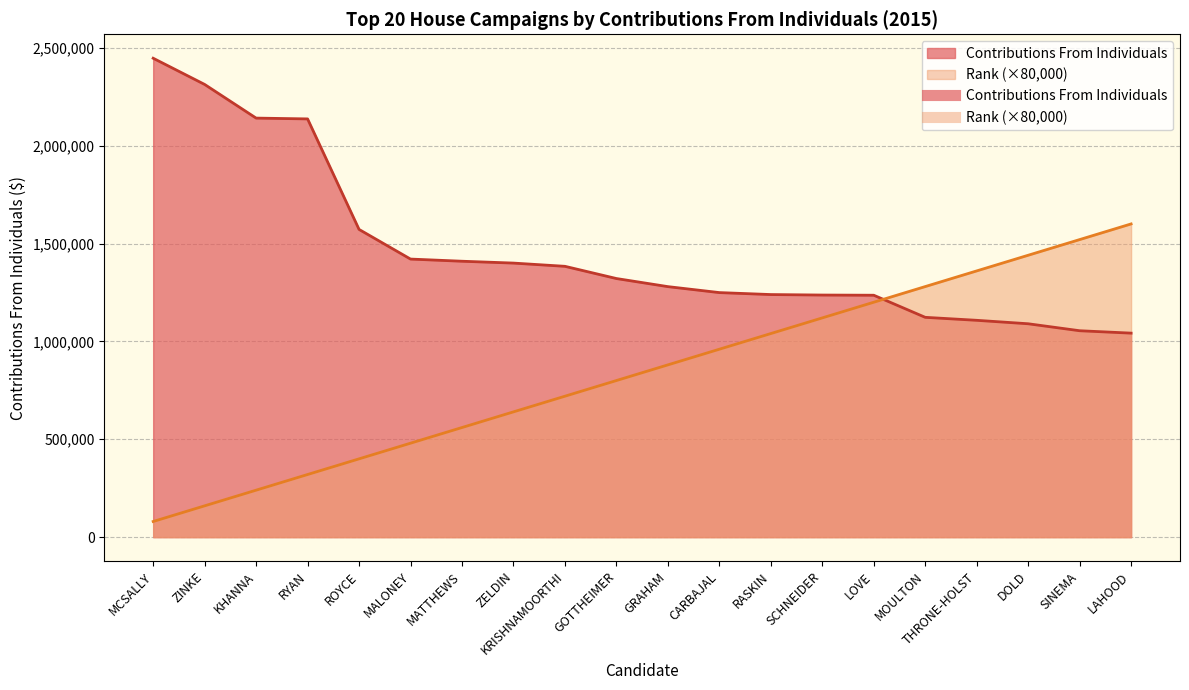

Rank the categories by Rank value from lowest to highest.

MCSALLY, ZINKE, KHANNA, RYAN, ROYCE, MALONEY, MATTHEWS, ZELDIN, KRISHNAMOORTHI, GOTTHEIMER, GRAHAM, CARBAJAL, RASKIN, SCHNEIDER, LOVE, MOULTON, THRONE-HOLST, DOLD, SINEMA, LAHOOD